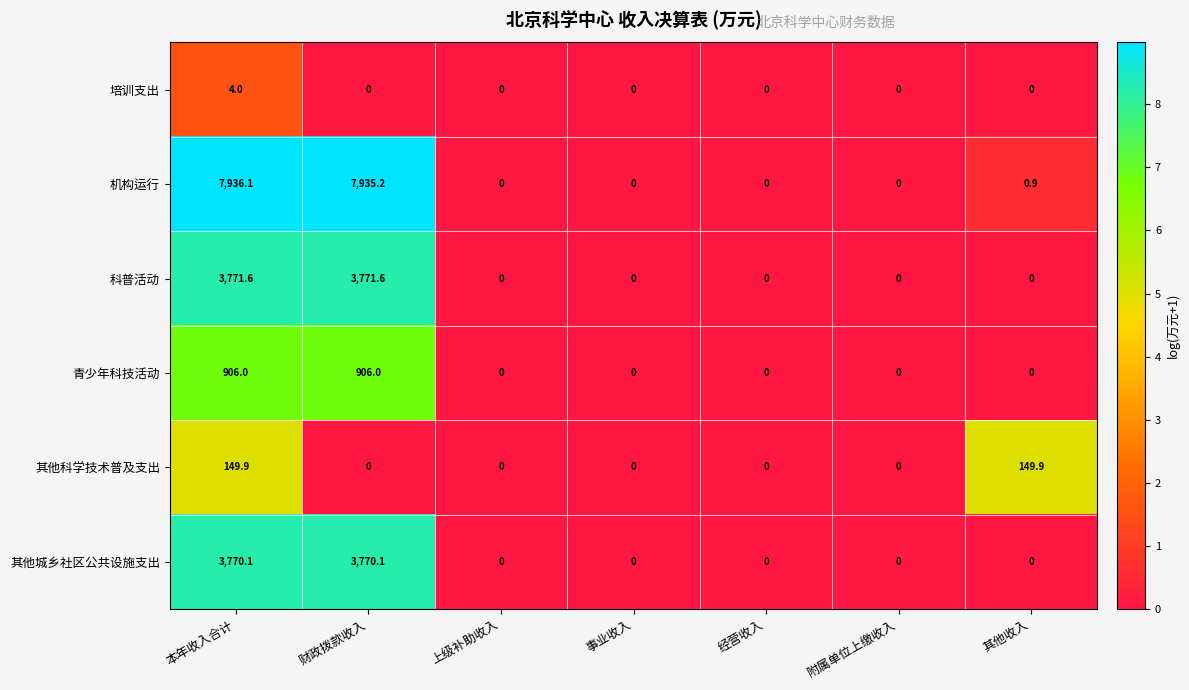

Which series has the widest spread of values?

机构运行